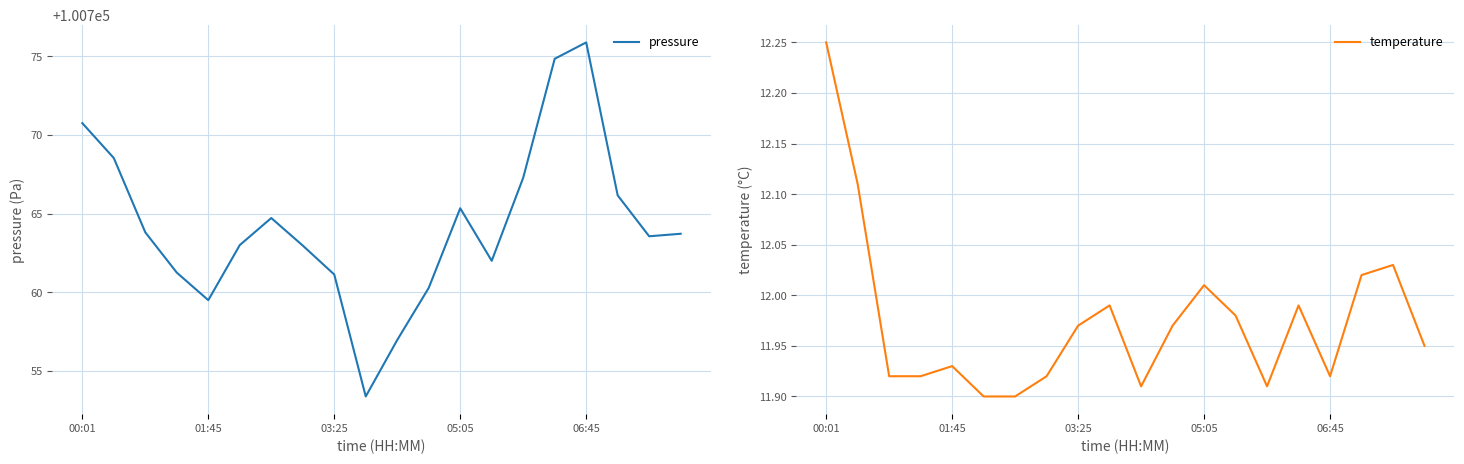

How many interior local valleys does the pressure series have?

4